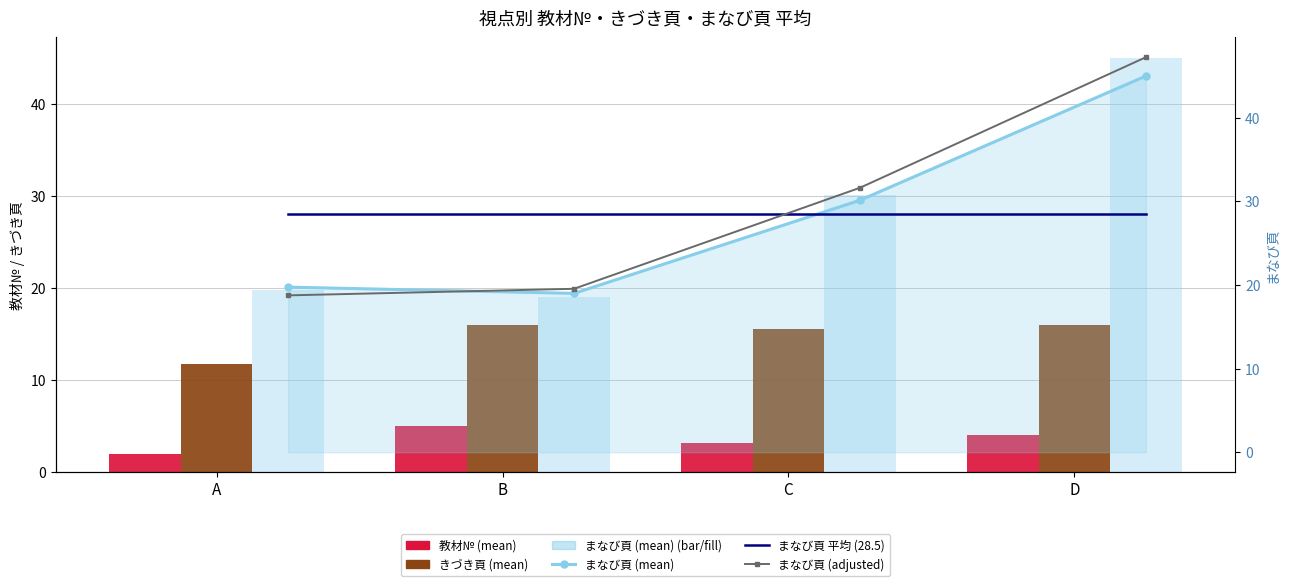

What is the sum of all まなび頁 (mean) (bar) values?

113.9